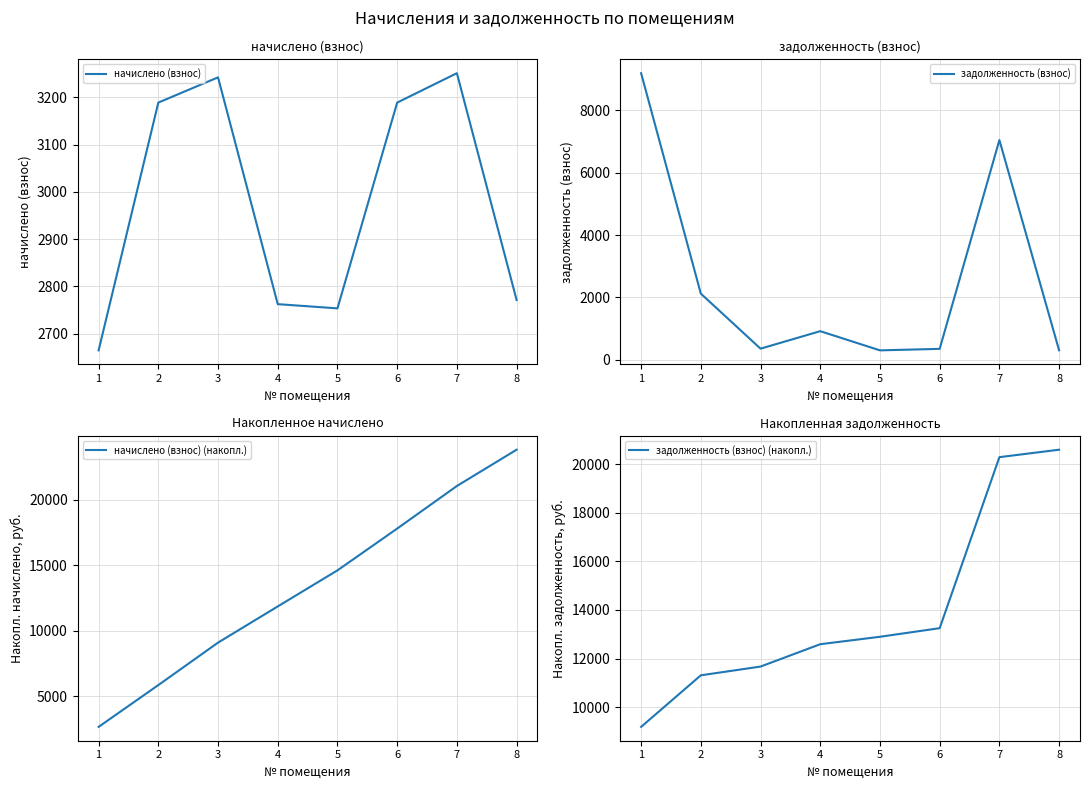

Reading right to left, what are all the values shown in this chart?

начислено (взнос): 2771.5	3251.2	3189.0	2753.7	2762.6	3242.3	3189.0	2664.9
задолженность (взнос): 307.9	7043.6	354.3	306.0	920.9	360.3	2123.2	9185.4
начислено (взнос) (накопл.): 23824.2	21052.7	17801.5	14612.6	11858.9	9096.2	5853.9	2664.9
задолженность (взнос) (накопл.): 20601.6	20293.7	13250.1	12895.8	12589.8	11668.9	11308.6	9185.4